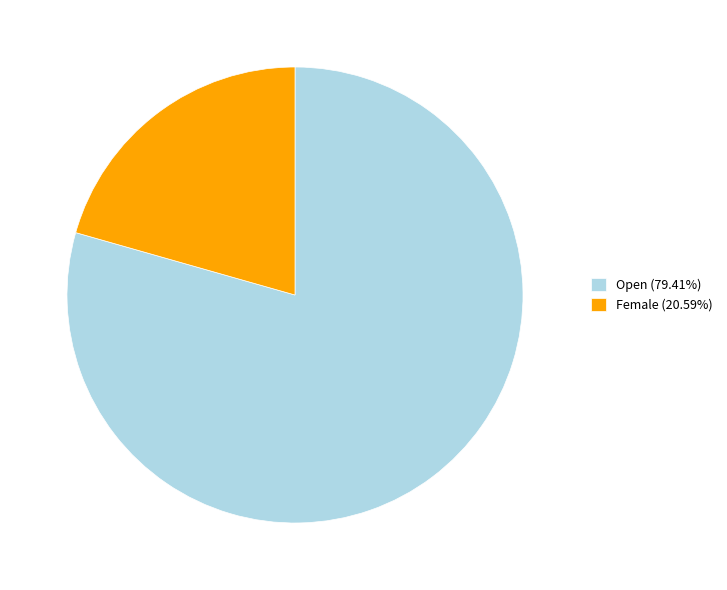

Is there any slice that represents more than half of the pie?

Yes